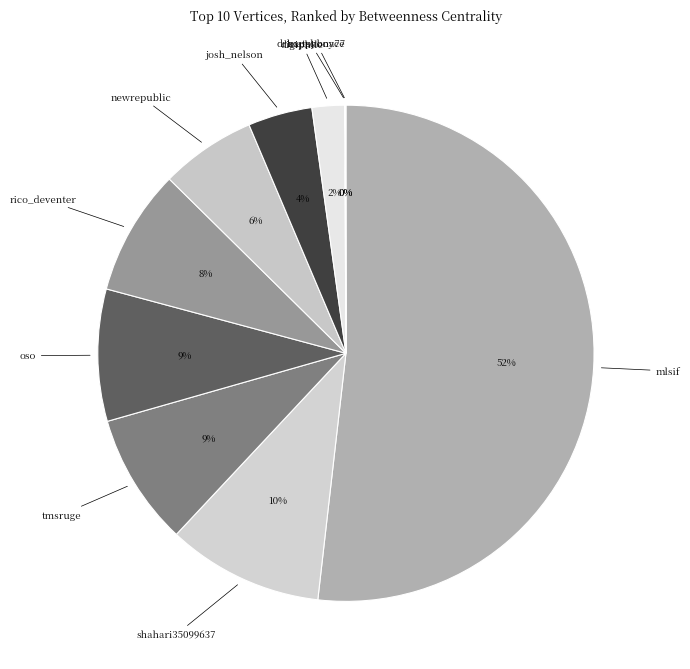

To the nearest percent, what is the average slice percentage?

10%